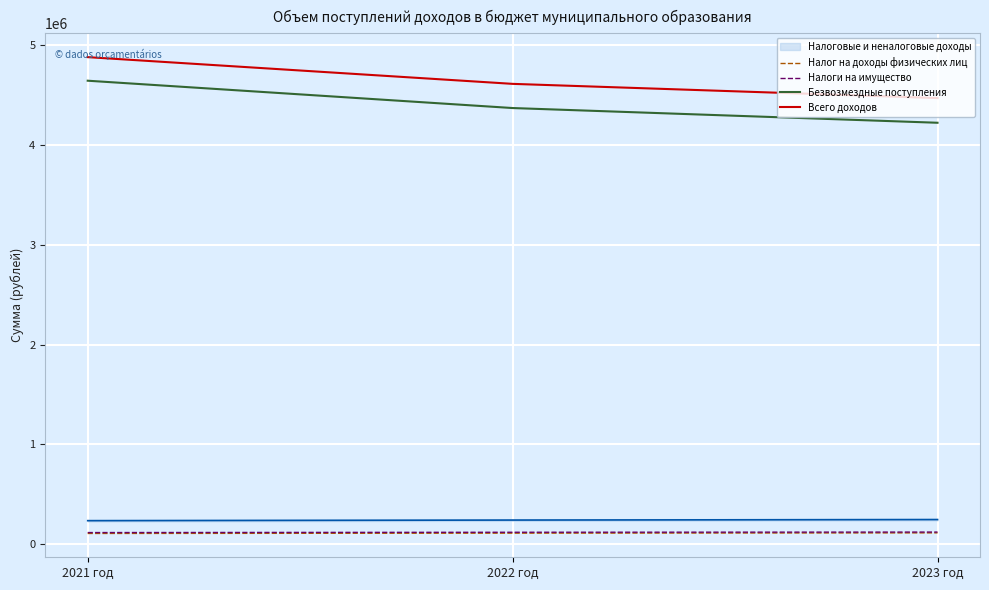

Which series changed the most between 2021 год and 2022 год?

Безвозмездные поступления